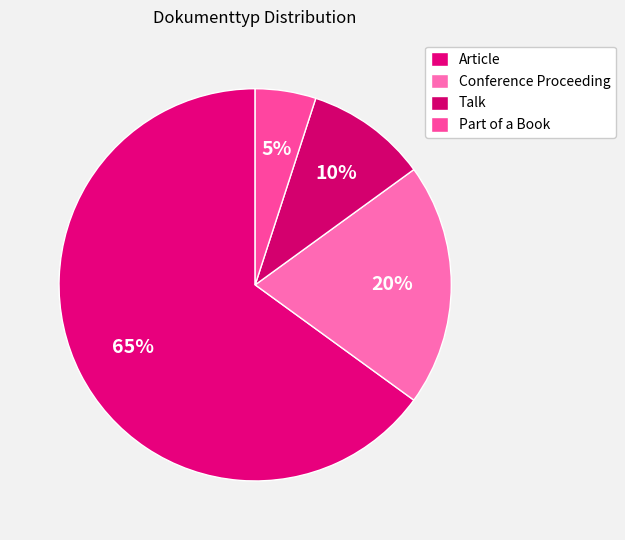

Is it true that Article is 54% of the pie?

False